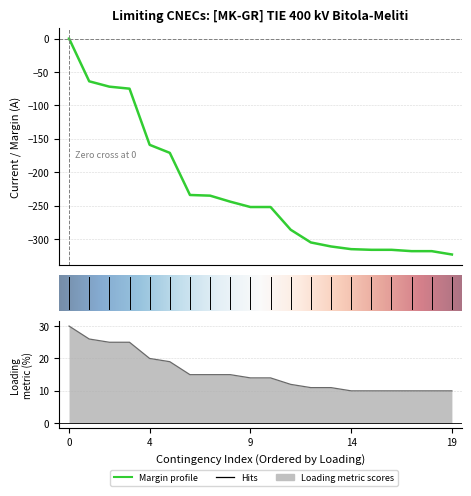

The value of Calculated I (A) at TR_CO_00001 is -443. True or false?

False